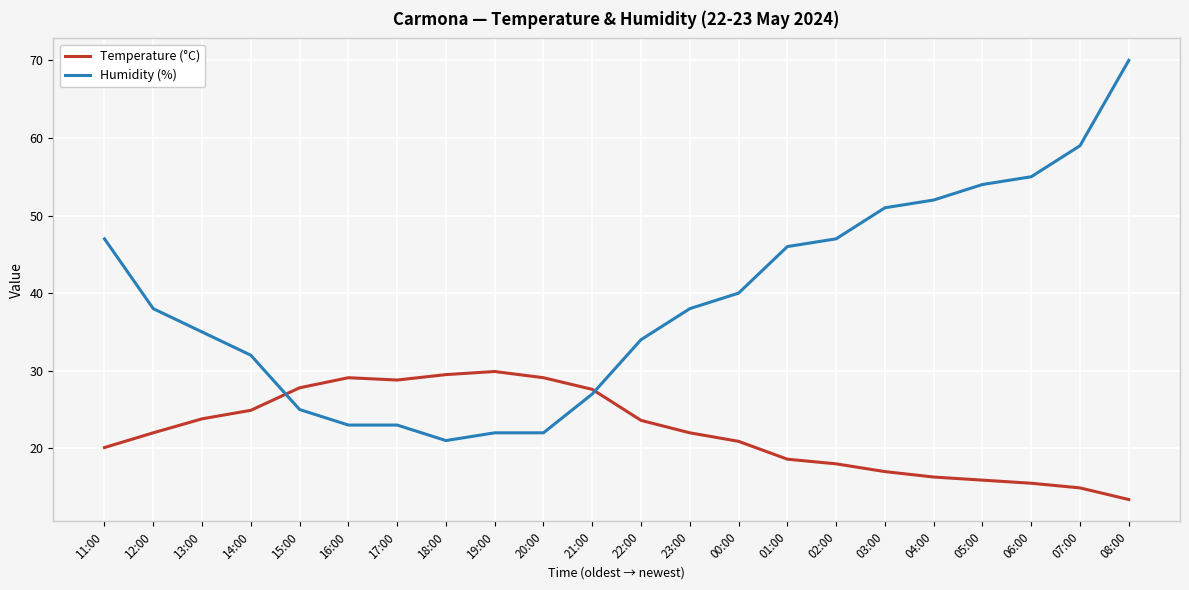

How many lines are shown in the chart?

2